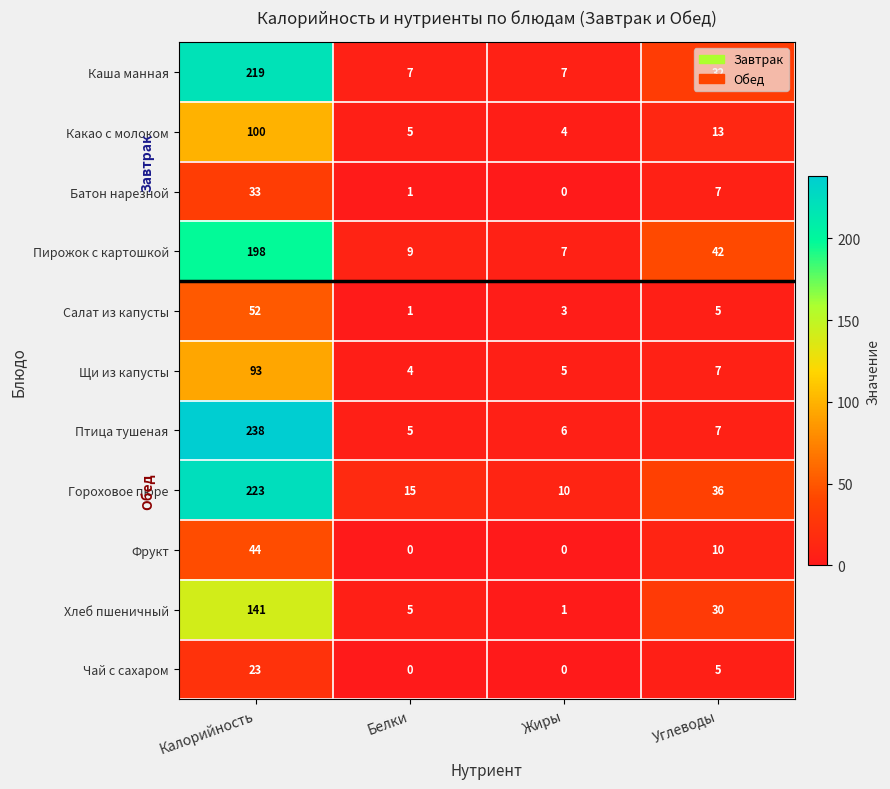

Where does the Гороховое пюре series first go above 36?

Калорийность